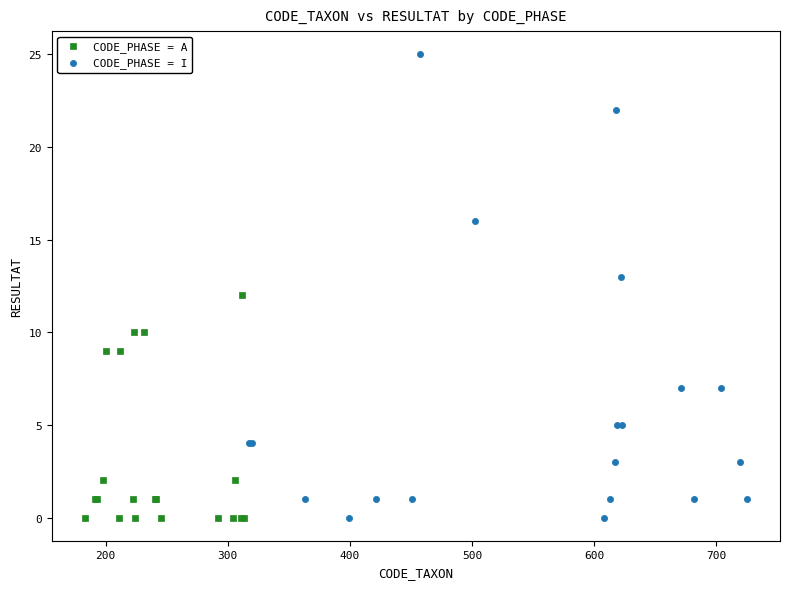

Which series has the widest spread of Y values?

CODE_PHASE = I